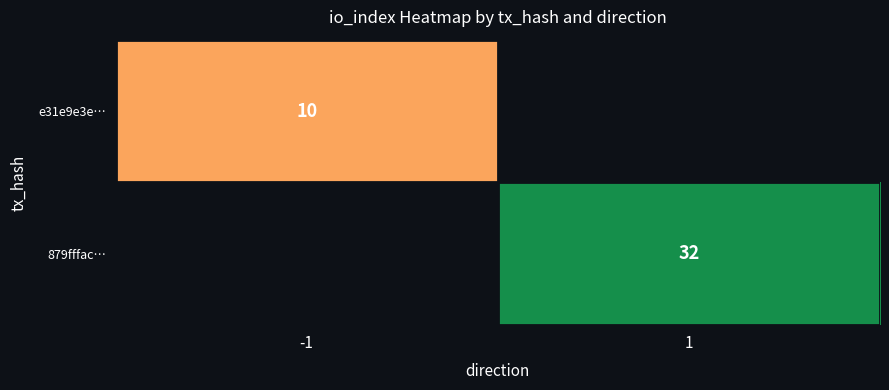

The e31e9e3e… series shows 6 at -1. True or false?

False